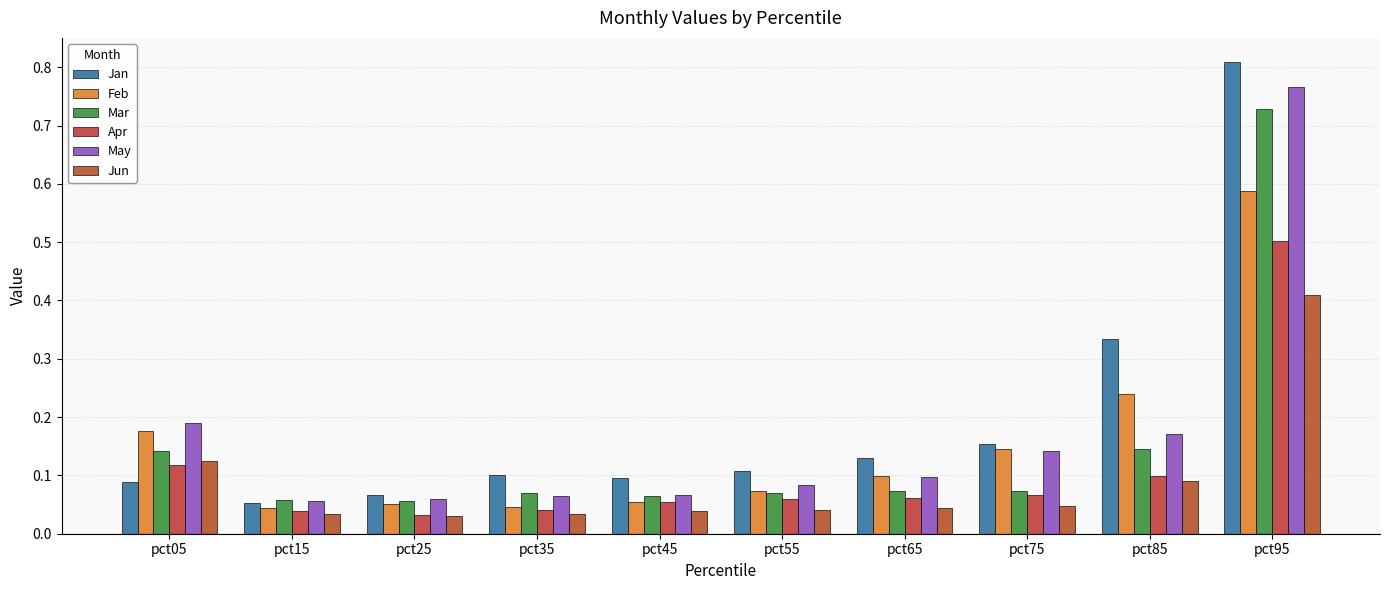

What is the difference between the maximum and second lowest values in the Mar series?

0.7